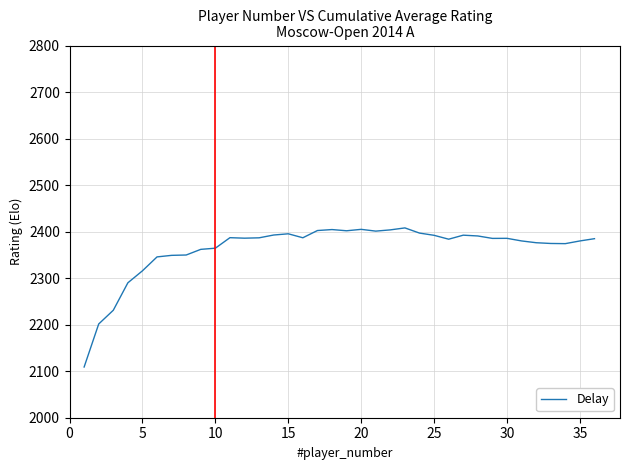

How many lines are shown in the chart?

1